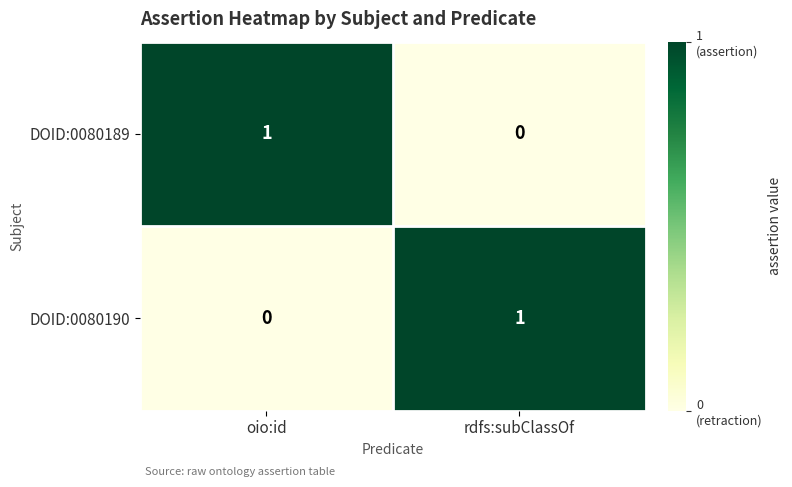

At rdfs:subClassOf, list the series in order from largest to smallest.

DOID:0080190, DOID:0080189